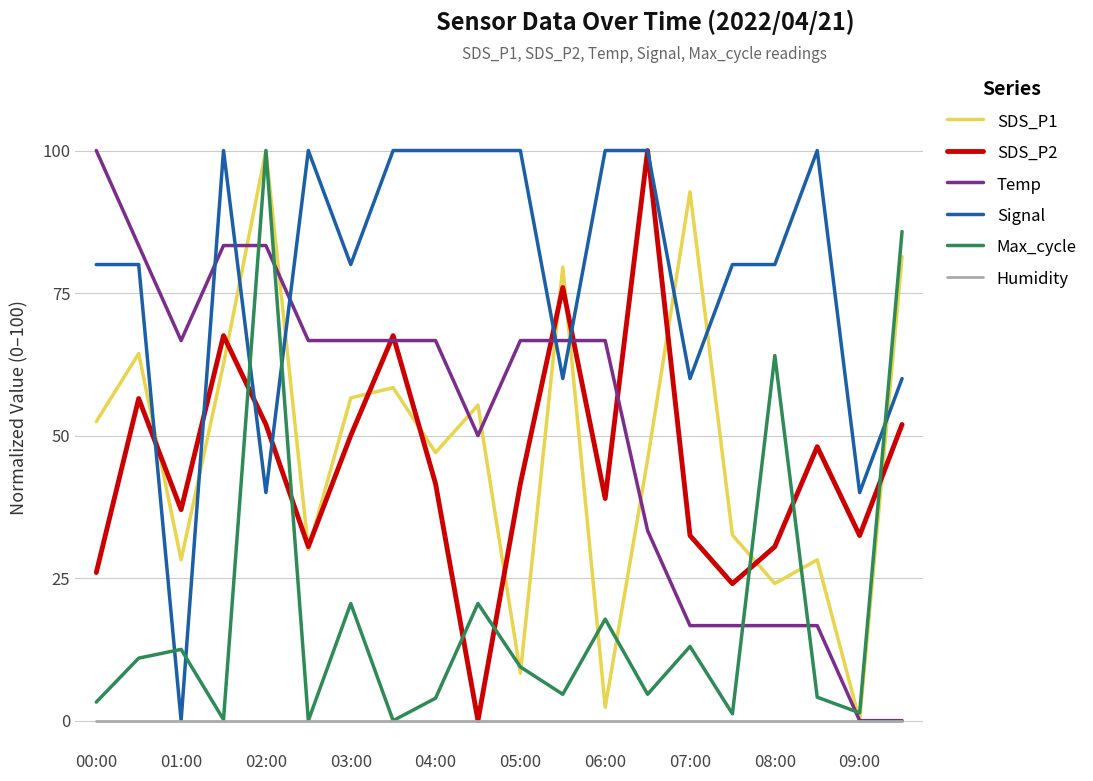

Which series has the largest total across all categories?

Signal